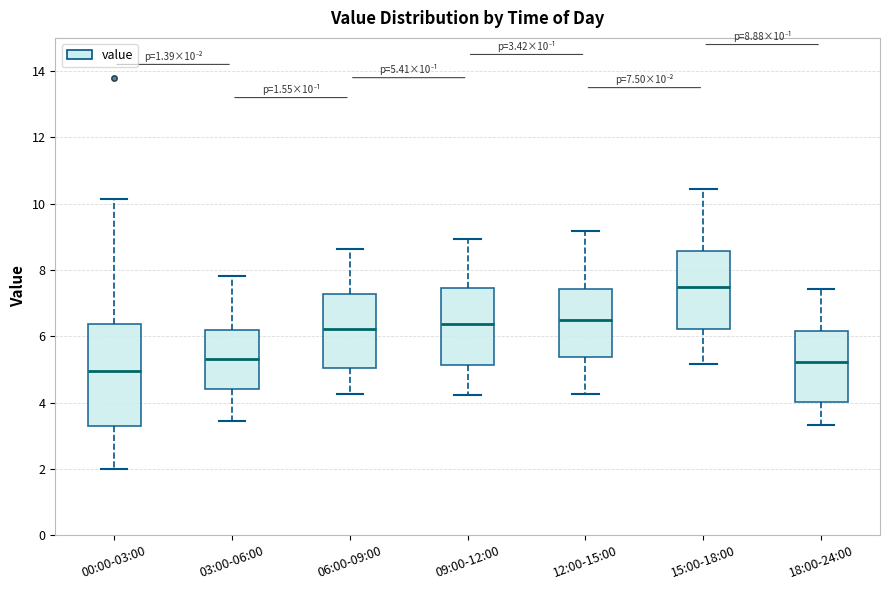

Comparing the boxes themselves (not the whiskers), which one is the tallest?

00:00-03:00